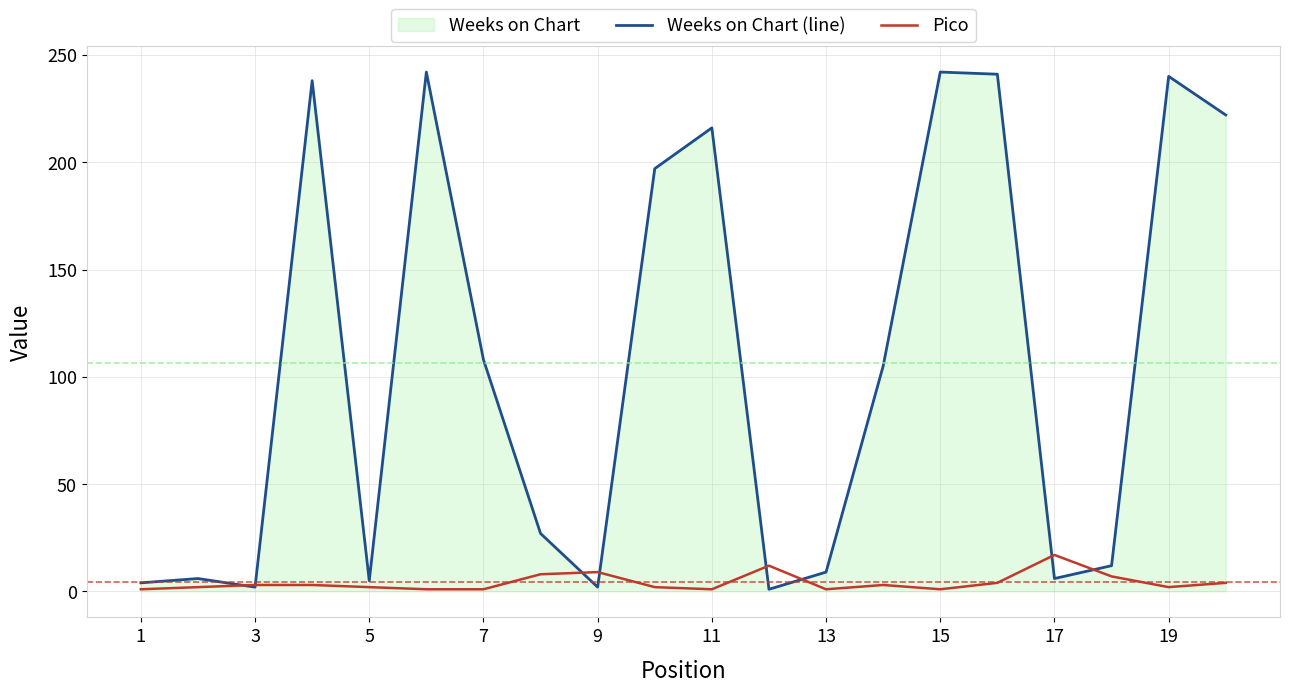

What is the average value of the Pico series?

4